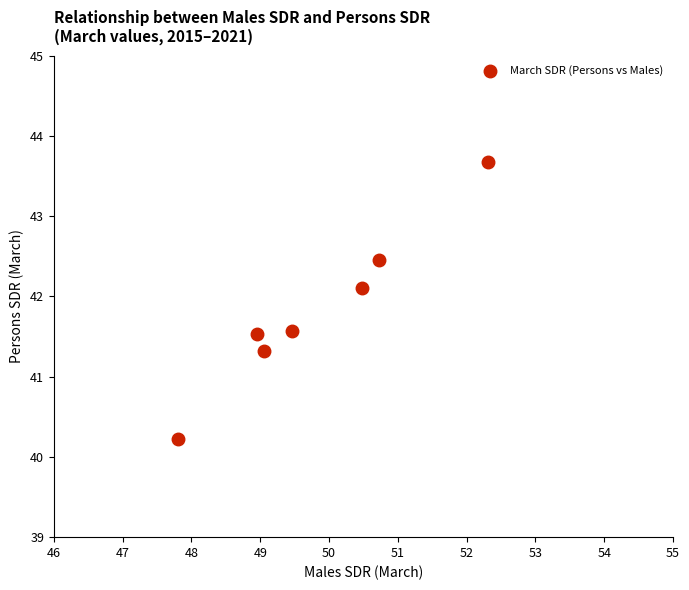

What is the range of X values (max minus min)?

4.5